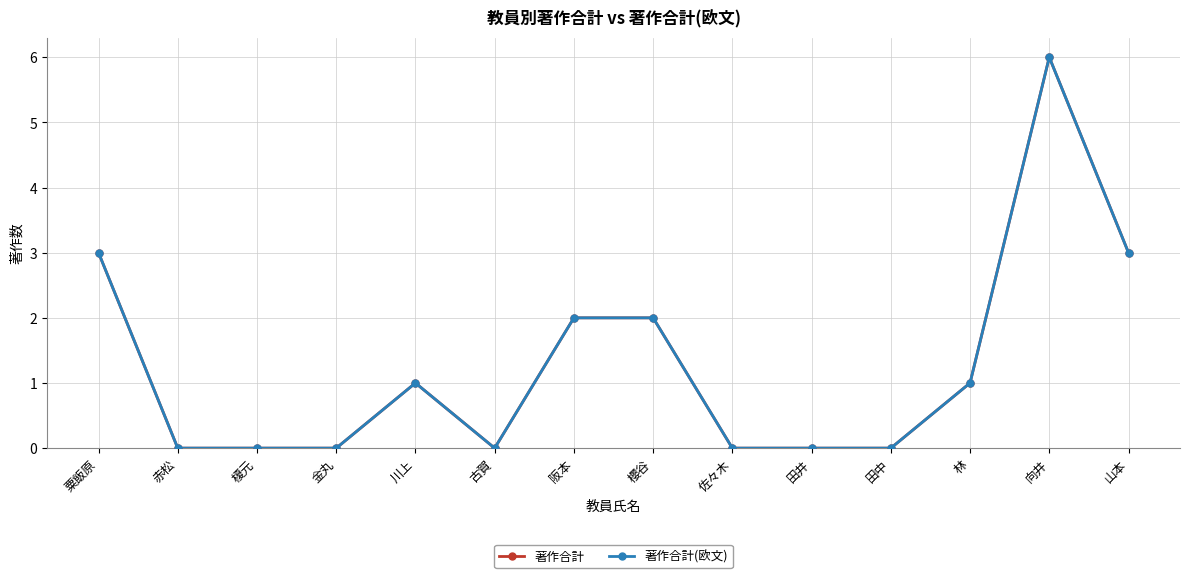

Is this an area chart (filled region under the line)?

No